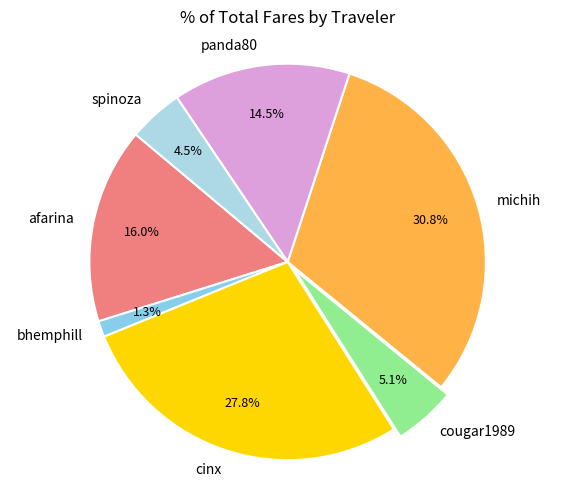

To the nearest percent, what is the difference between the cougar1989 and spinoza slice percentages?

1%